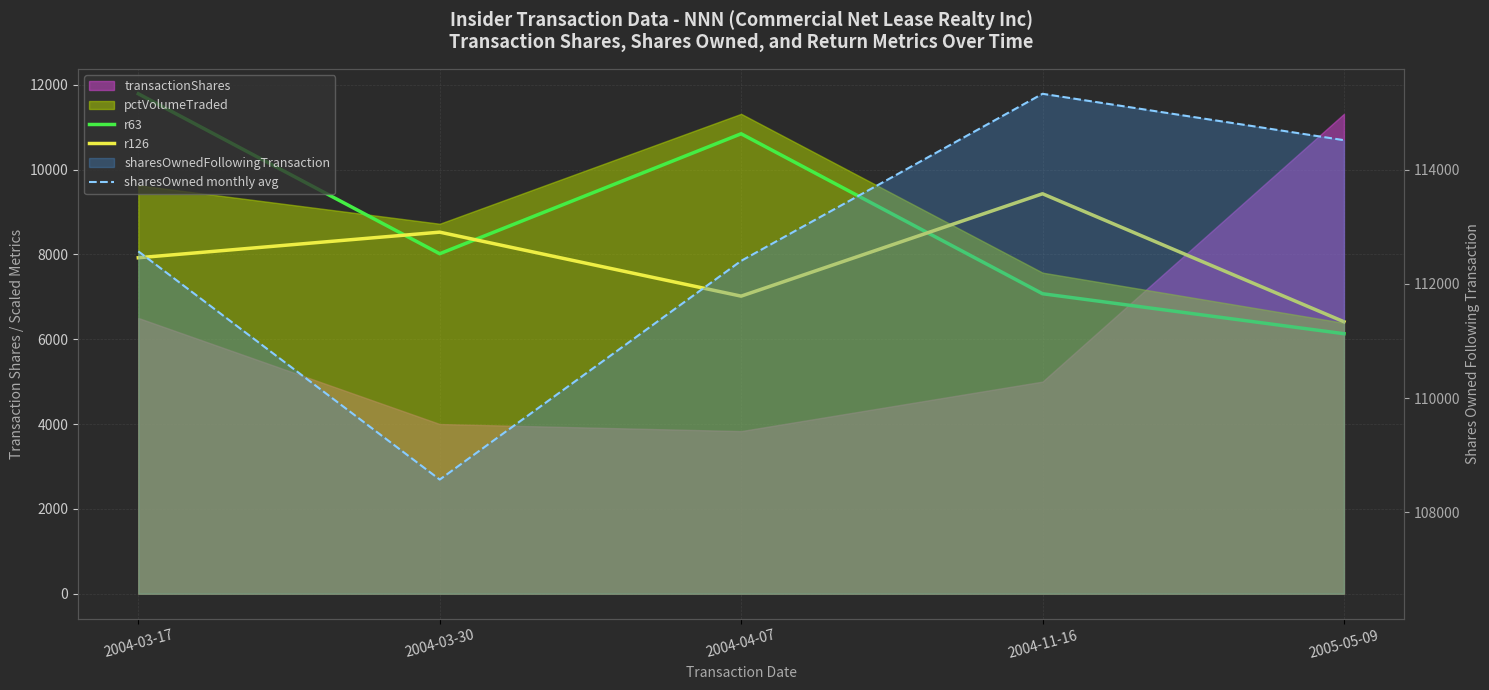

What is the minimum value shown in the chart?

6129.2